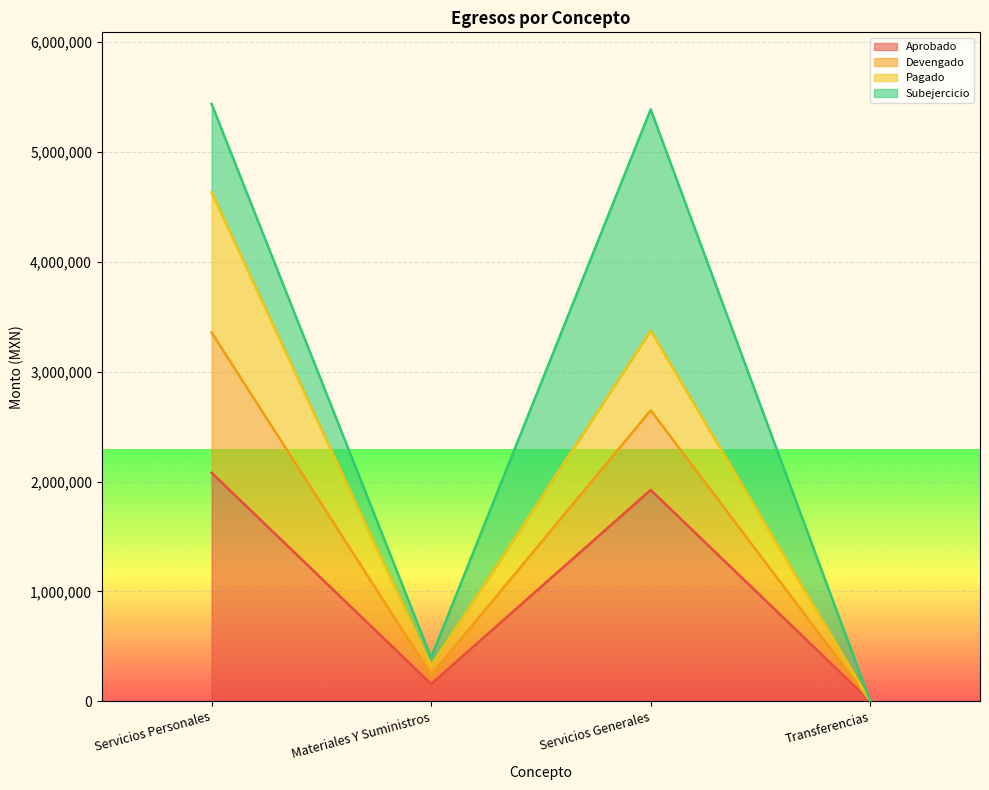

Does the chart display data point markers on the line(s)?

No